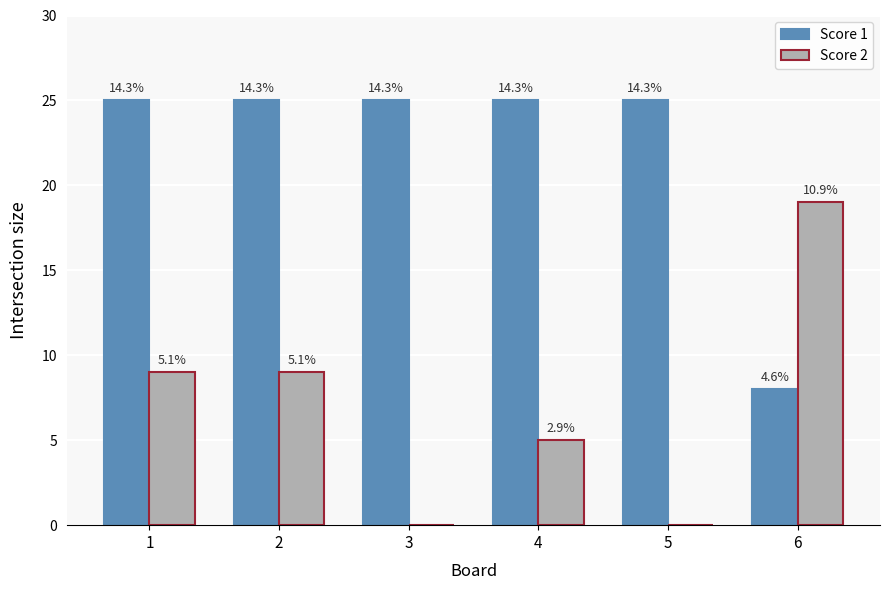

Count the Score 2 values in the range 0 to 9.

5